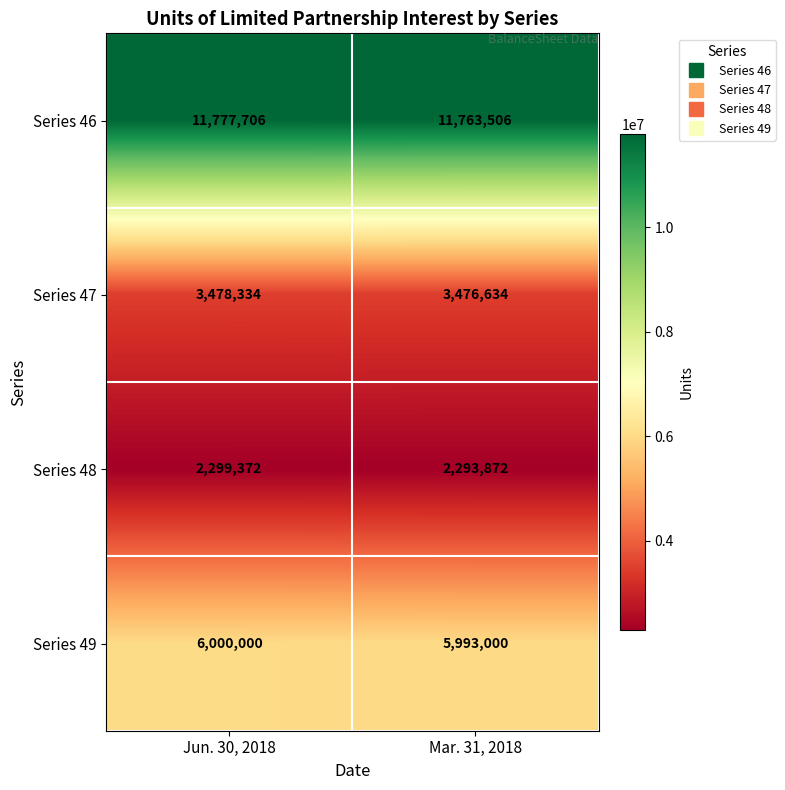

Is the value of Series 46 at Mar. 31, 2018 greater than the value of Series 49 at Mar. 31, 2018?

Yes